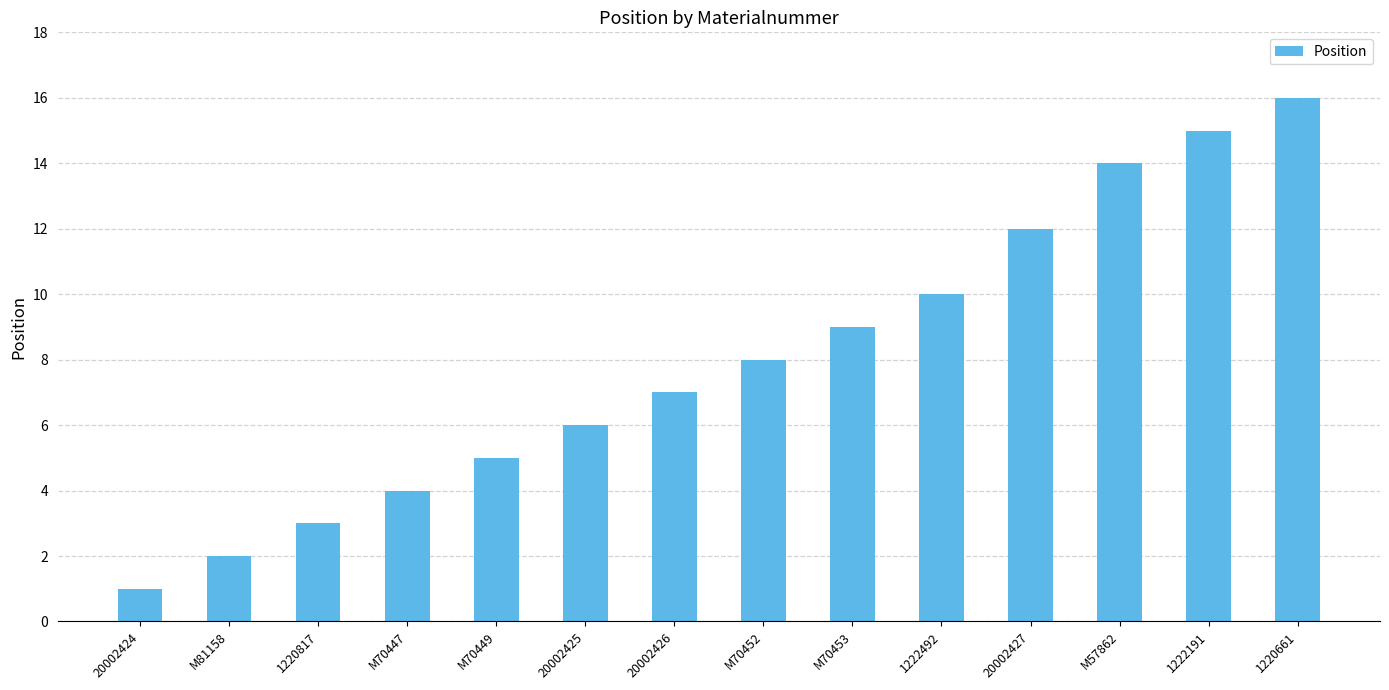

Are the bars grouped side by side (vs. stacked)?

No